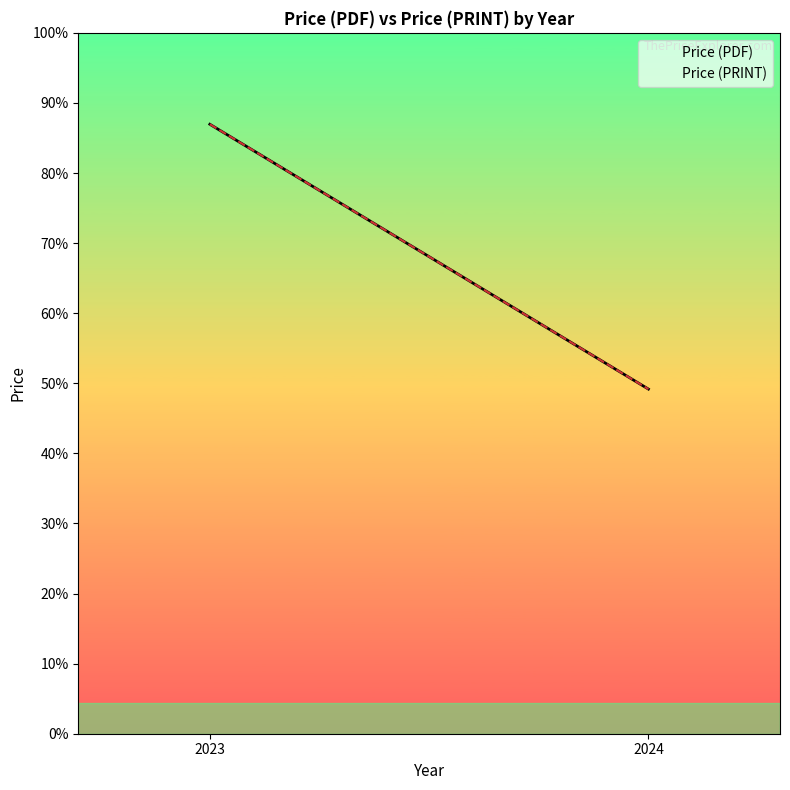

At which label is Price (PDF) closest to 239?

2024